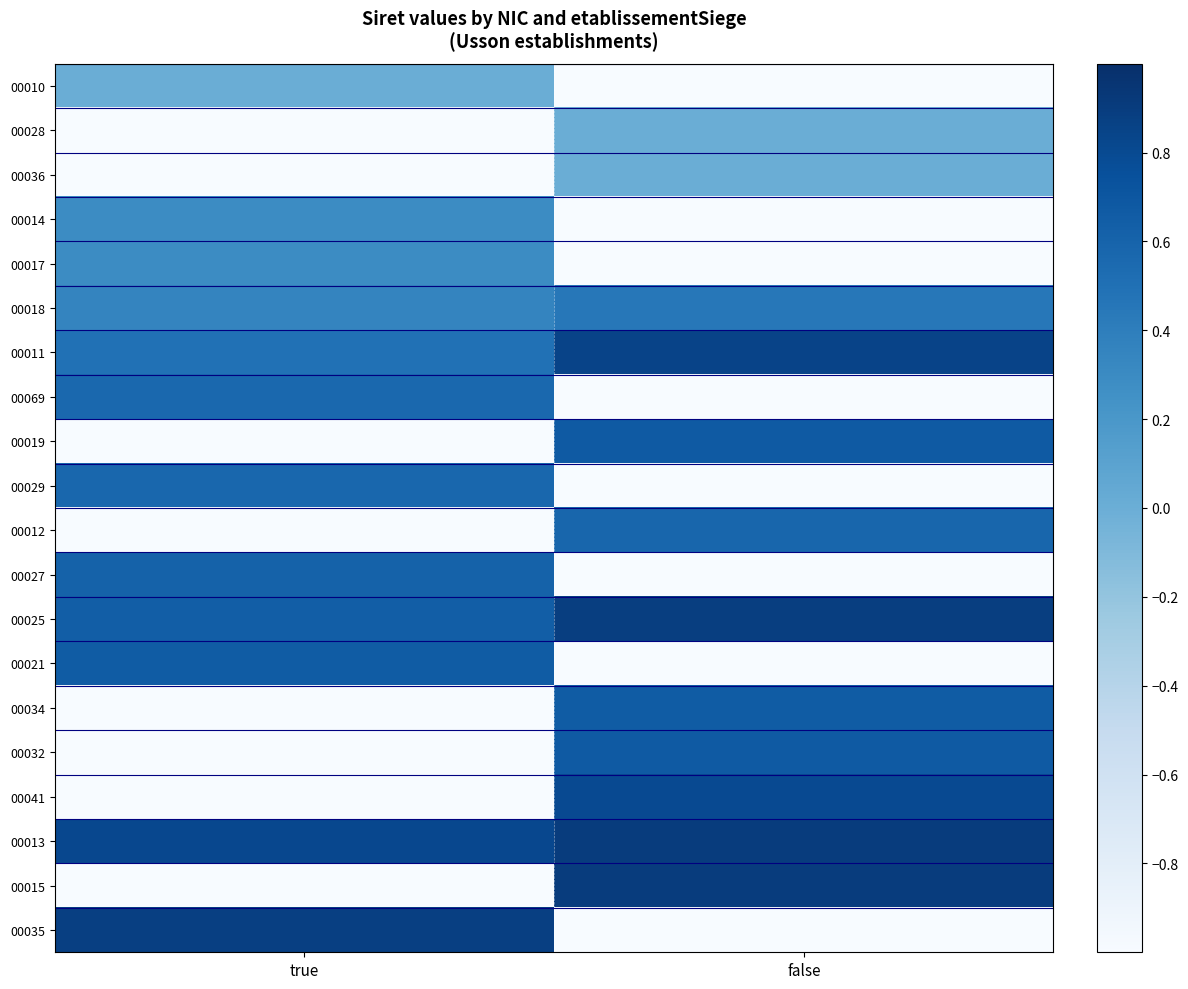

Which category has the lowest value across all series?

false